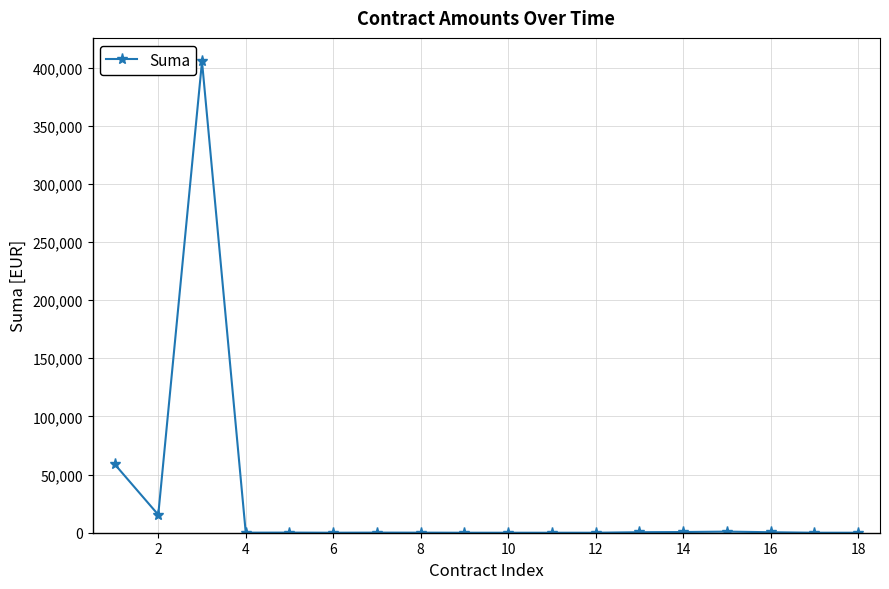

What is the maximum value shown in the chart?

405233.3